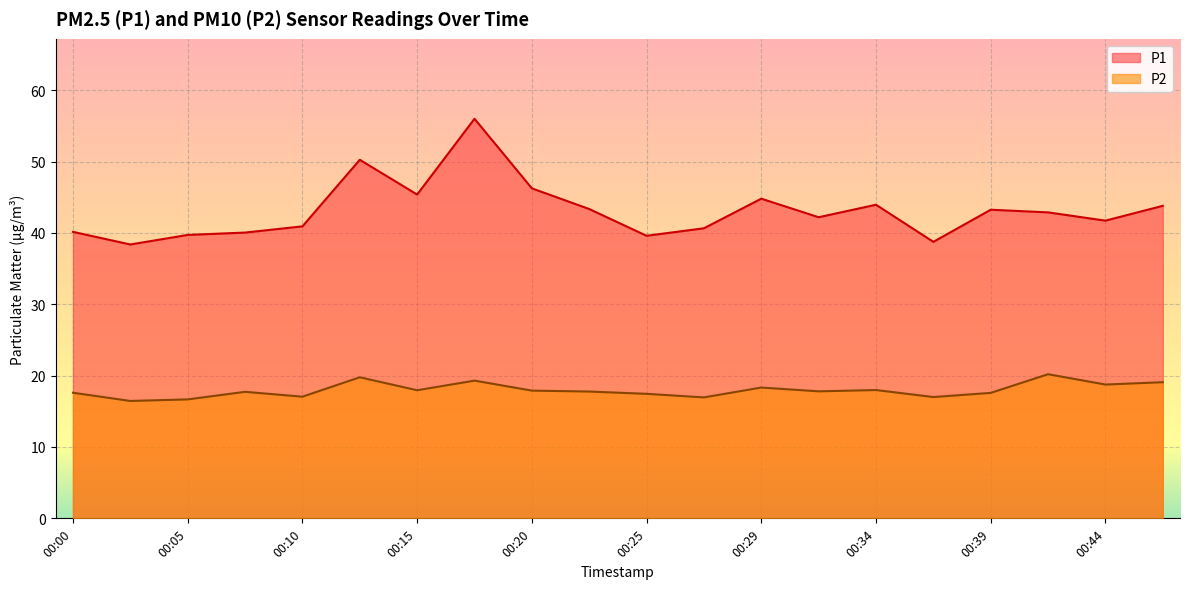

Reading left to right, extract all data points from this chart.

P1: 40.1	38.4	39.7	40.0	40.9	50.2	45.4	56.0	46.2	43.4	39.6	40.6	44.8	42.2	44.0	38.8	43.2	42.9	41.7	43.8
P2: 17.6	16.4	16.7	17.7	17.1	19.8	17.9	19.3	17.9	17.8	17.4	16.9	18.3	17.8	18.0	17.0	17.6	20.2	18.8	19.1